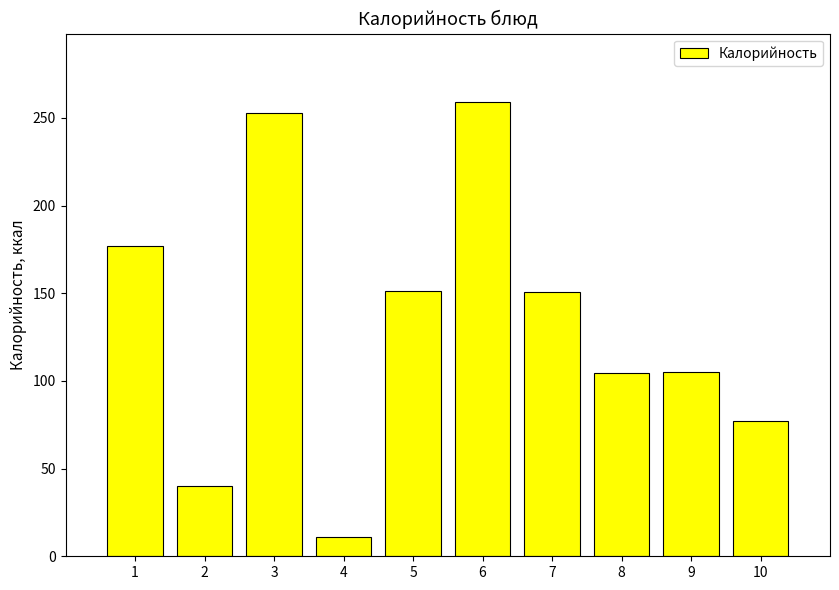

What is the average value?

132.9